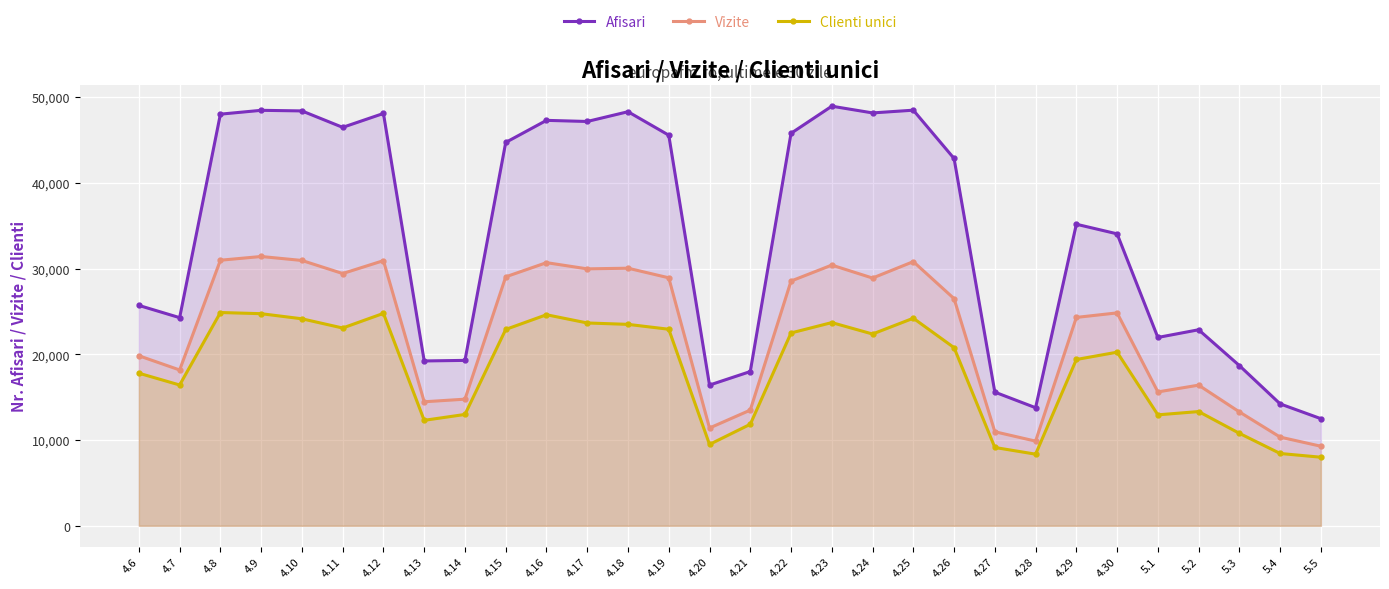

Where is the first local minimum for Clienti unici?

4.7